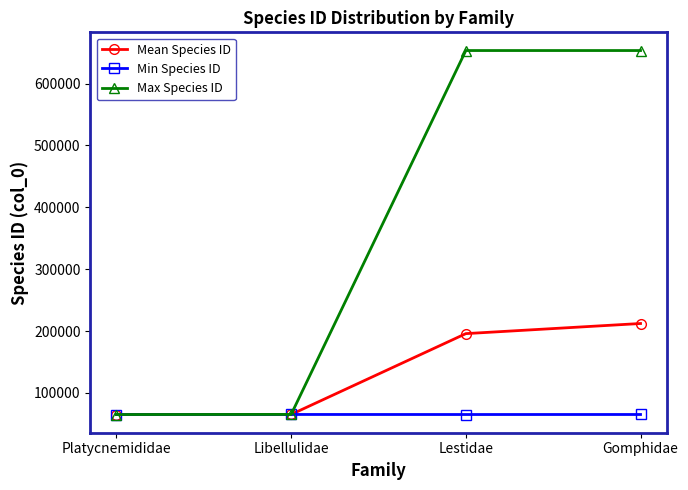

At which label does Min Species ID first exceed 65225?

Libellulidae